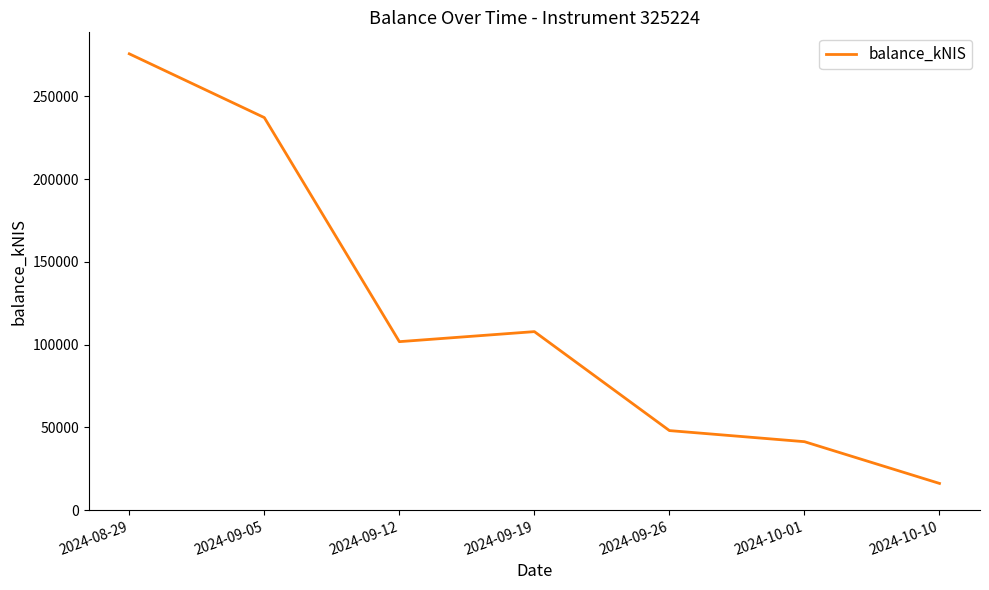

List the labels in order of value, largest first.

2024-08-29, 2024-09-05, 2024-09-19, 2024-09-12, 2024-09-26, 2024-10-01, 2024-10-10